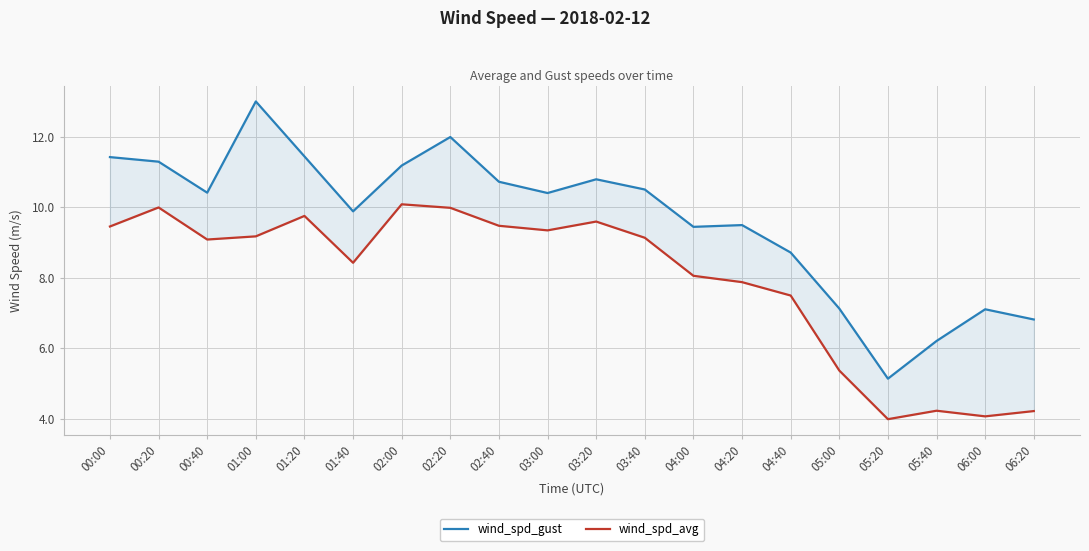

True or false: wind_spd_gust and wind_spd_avg cross at least once.

False